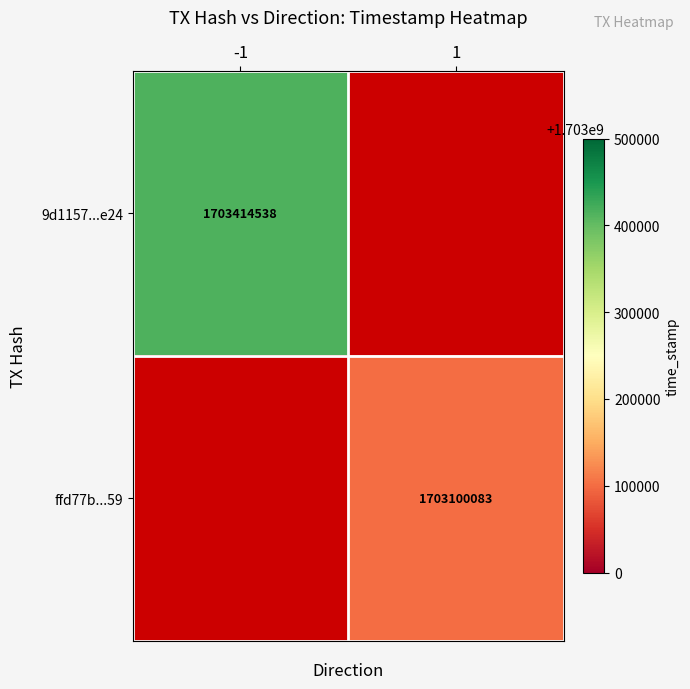

True or false: ffd77b...59 has a value of 547869779 at 1.

False